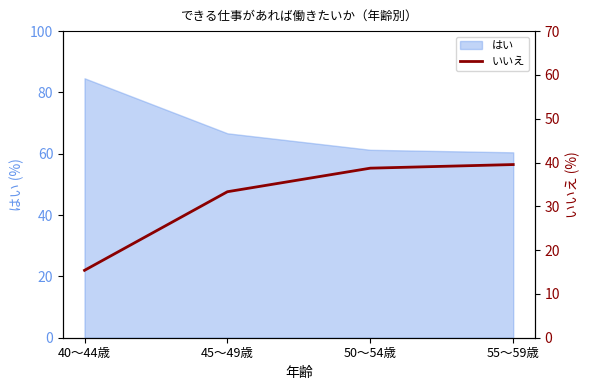

What is the minimum value shown in the chart?

15.4